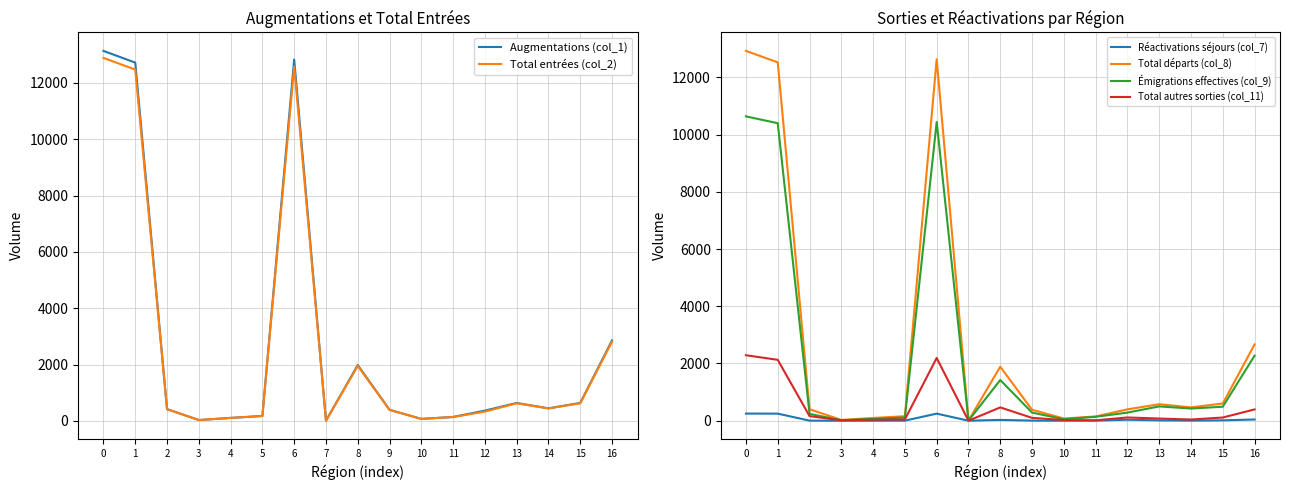

Rank the series at 10 from lowest to highest value.

Réactivations séjours (col_7), Total autres sorties (col_11), Émigrations effectives (col_9), Augmentations (col_1), Total entrées (col_2), Total départs (col_8)